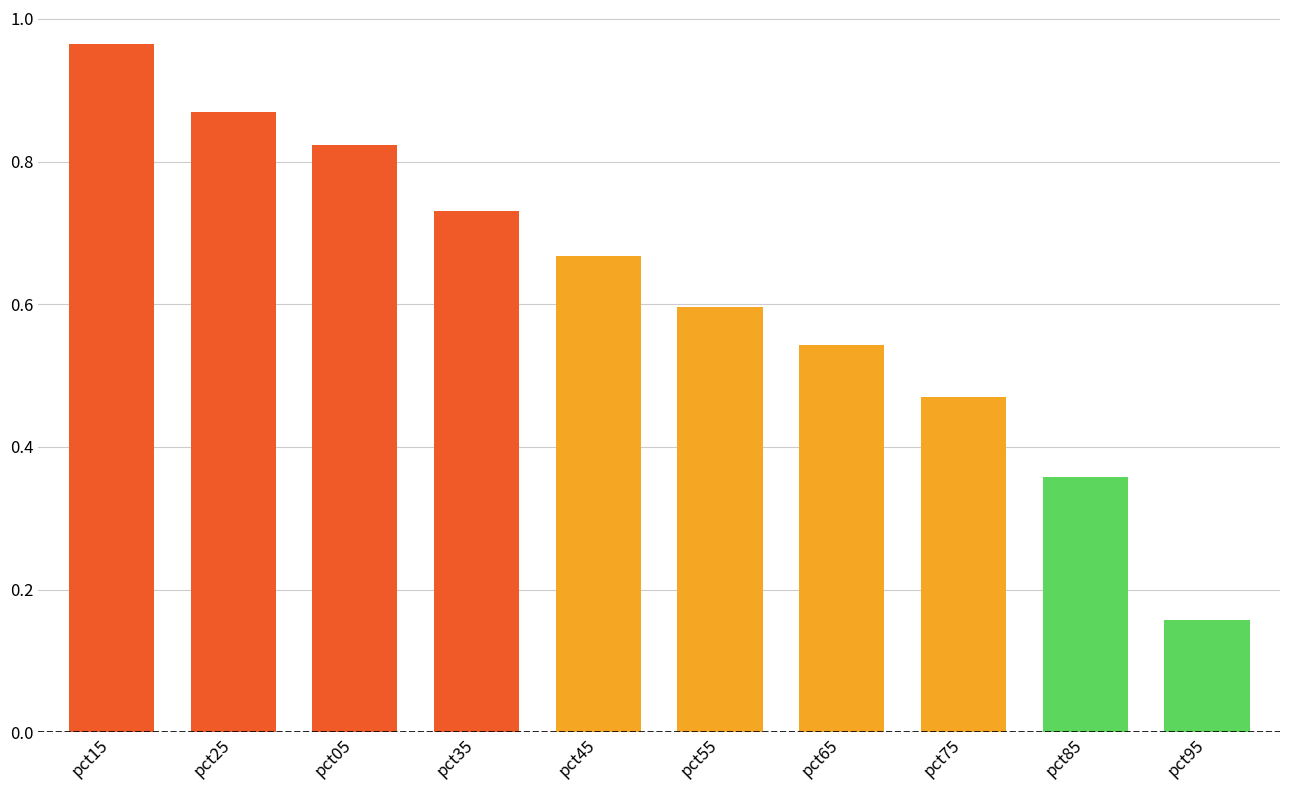

How many series are shown in this chart?

1